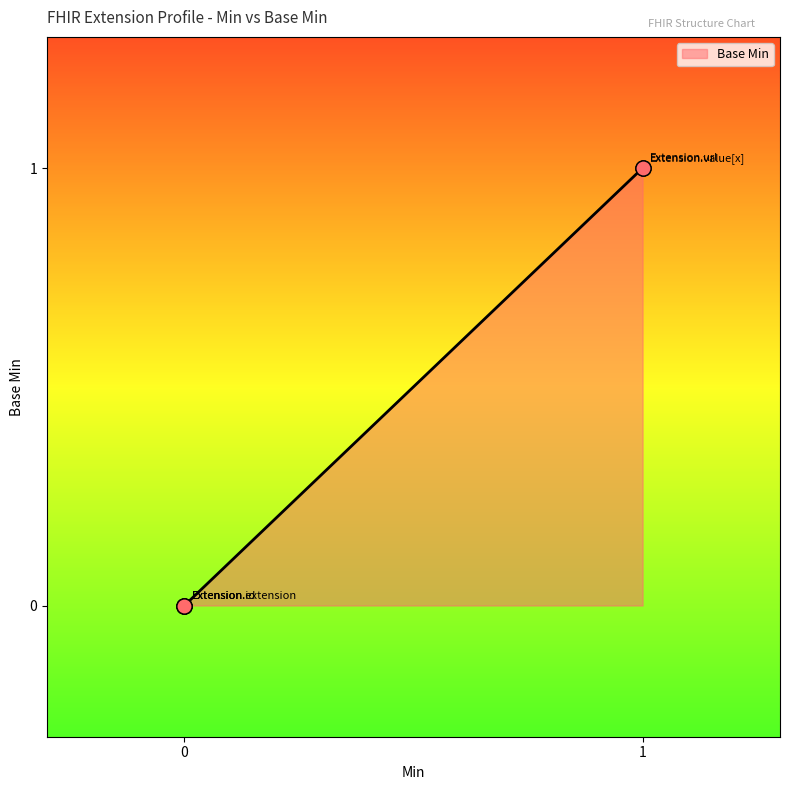

Between Extension.id and Extension.extension, which is larger?

Extension.id